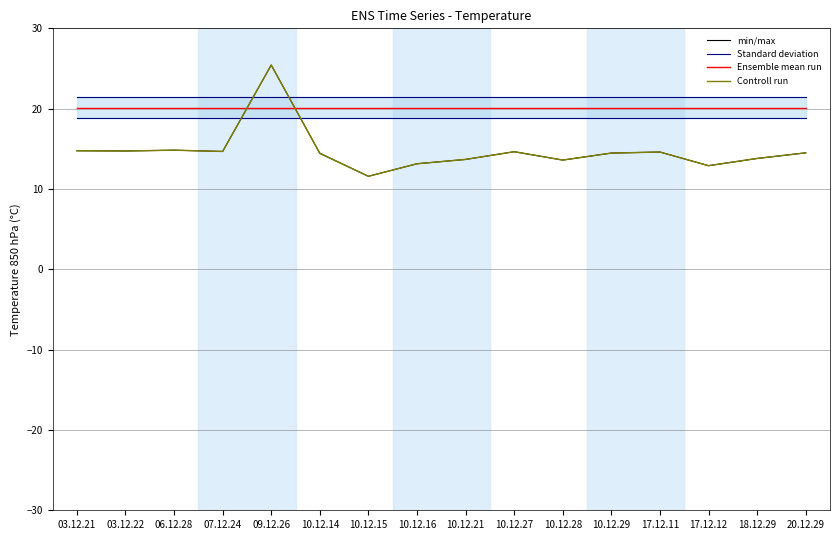

Which series changed the most between 03.12.22 and 17.12.12?

min/max